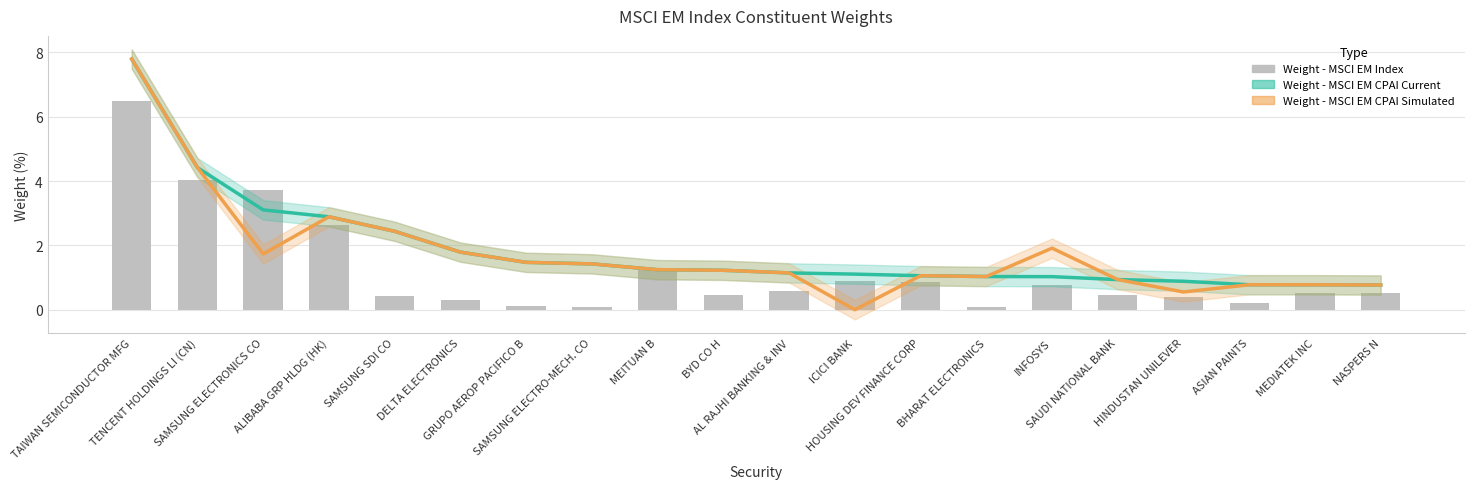

True or false: Weight - MSCI EM CPAI Current has a value of 1.7 at BYD CO H.

False